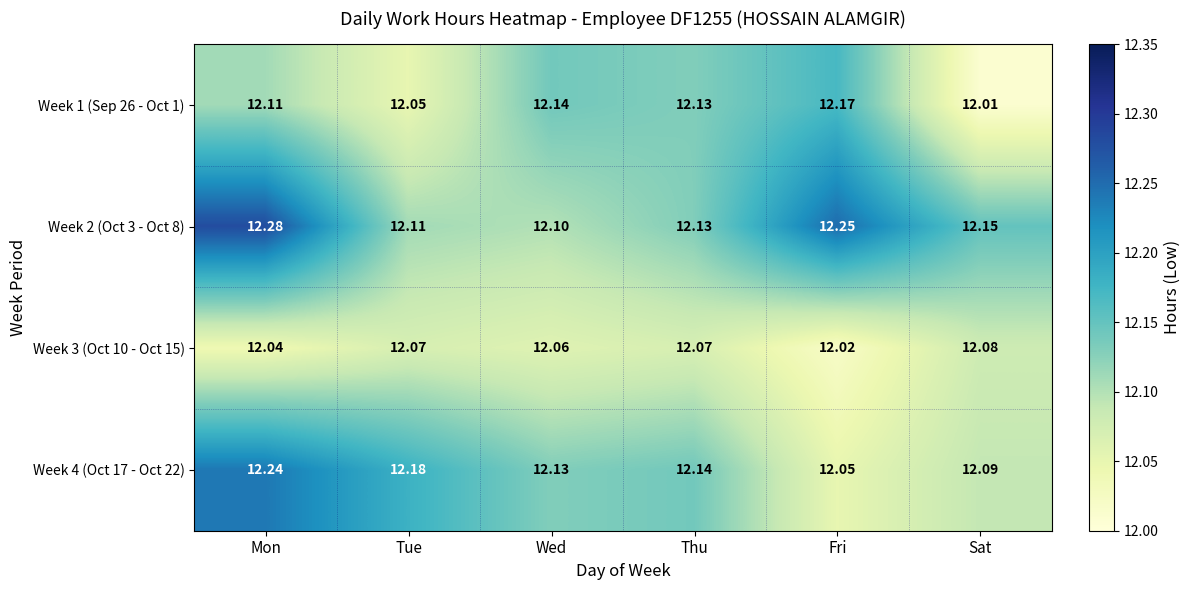

Is the value of Week 4 (Oct 17 - Oct 22) at Mon greater than the value of Week 3 (Oct 10 - Oct 15) at Tue?

Yes